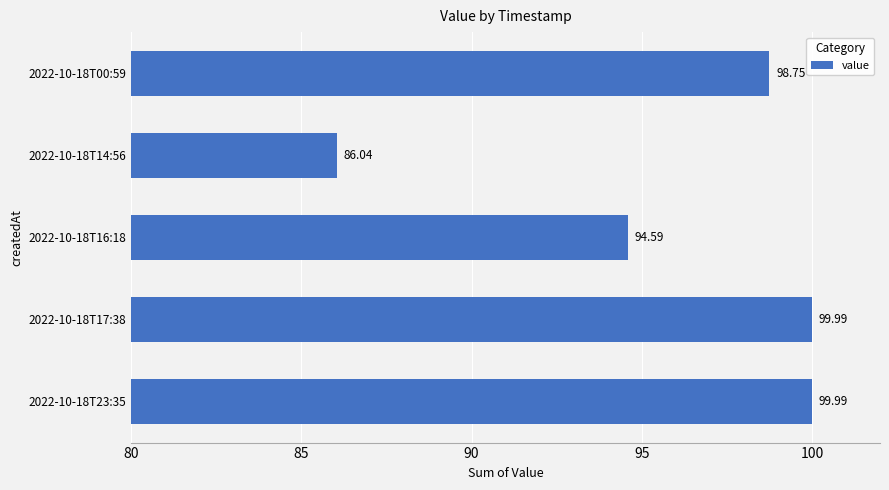

What is the ratio of the value at 2022-10-18T23:35 to the value at 2022-10-18T14:56?

1.2